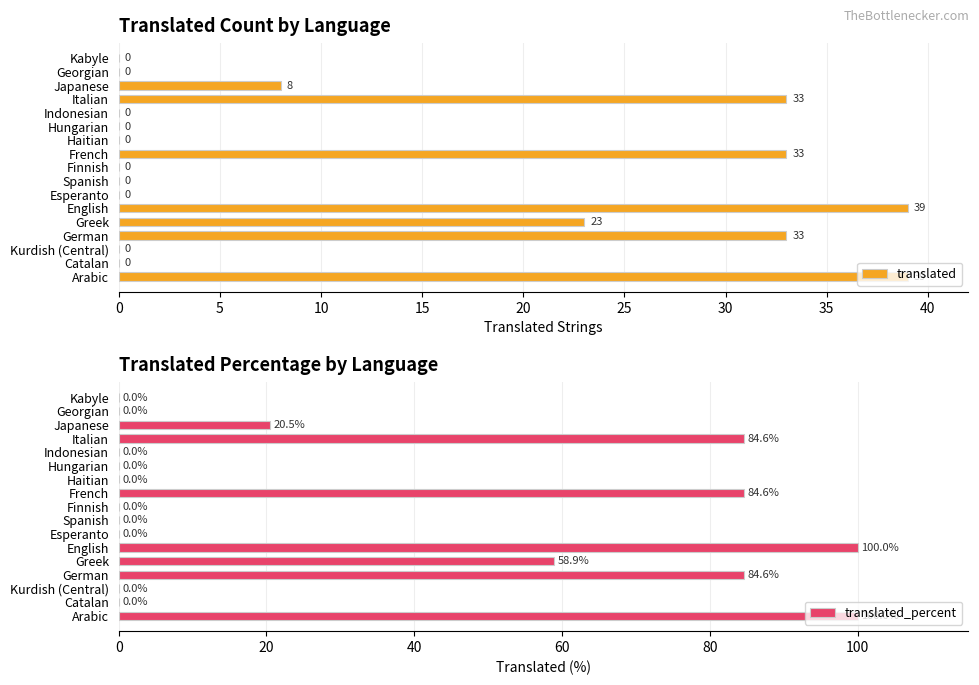

Count the number of categories in the chart.

17